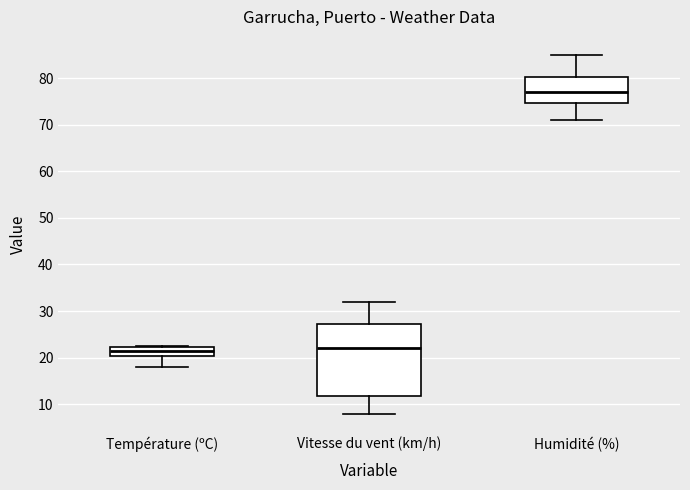

Where is the upper edge of the box for Température (ºC) on the y-axis? The values are not printed on the chart, so give them approximately, as read against the axis.

22